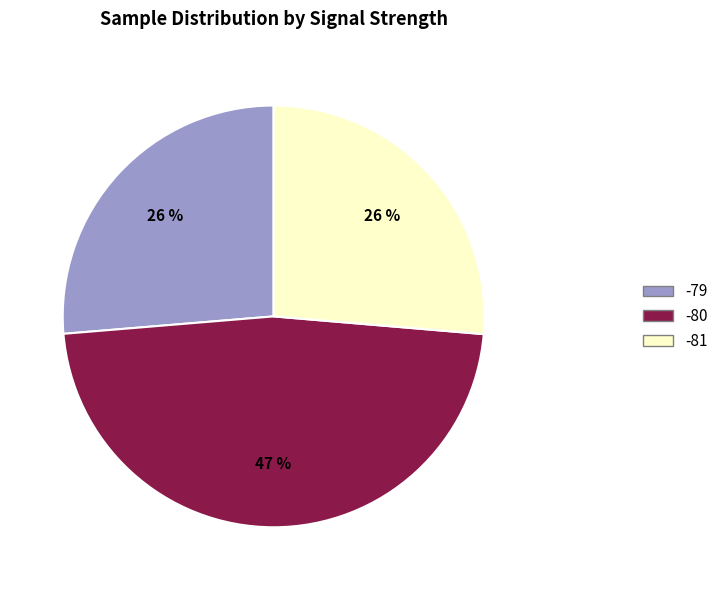

Is there any slice that represents more than half of the pie?

No